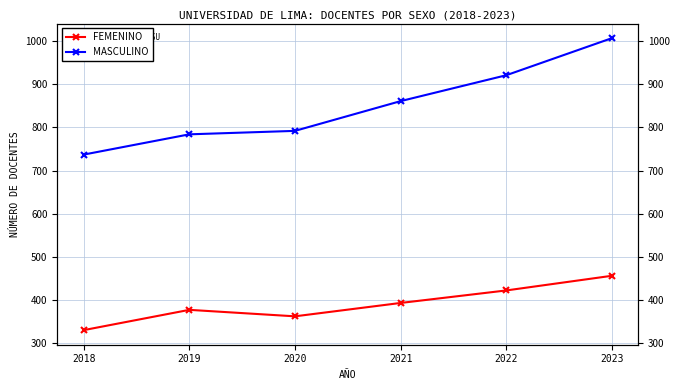

True or false: FEMENINO and MASCULINO intersect in this chart.

False